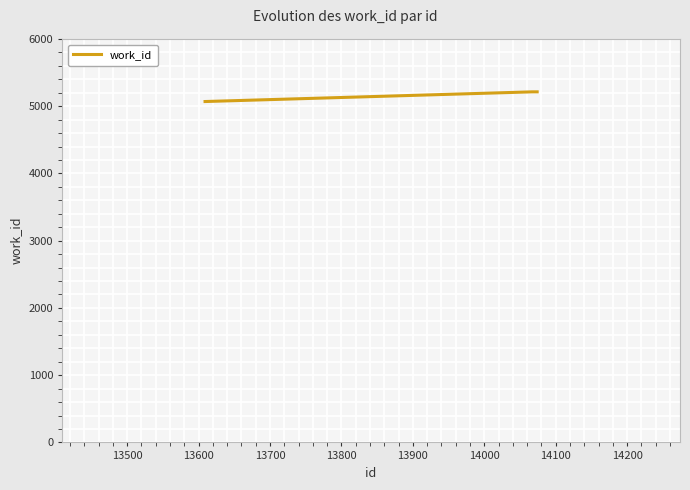

What is the sum of all values?

15498